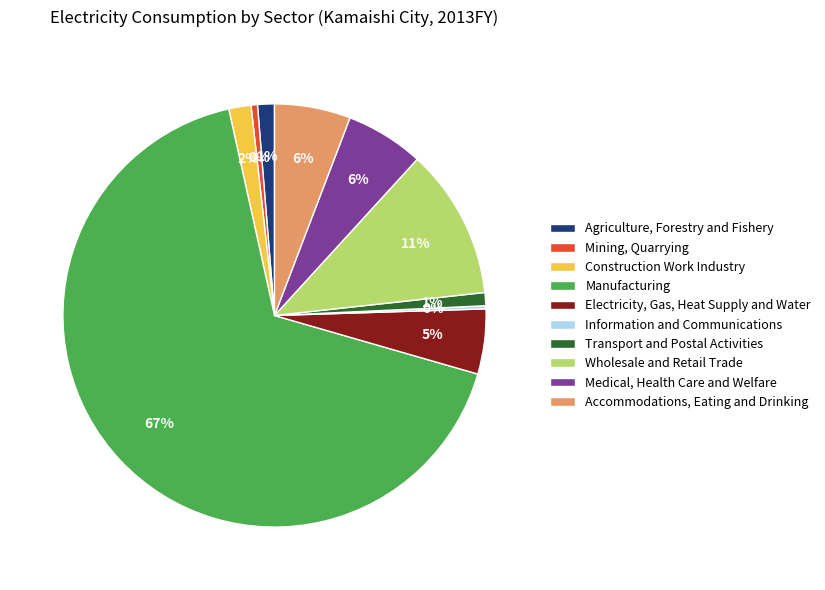

To the nearest percent, what is the difference between the Mining, Quarrying and Agriculture, Forestry and Fishery slice percentages?

1%